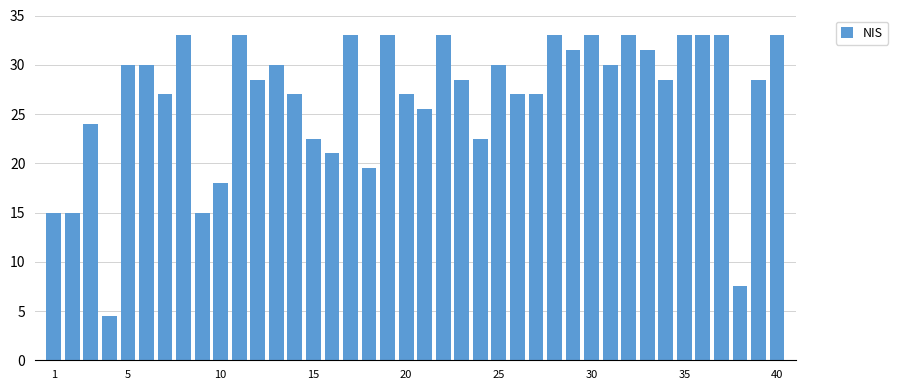

What is the maximum value shown in the chart?

33.0